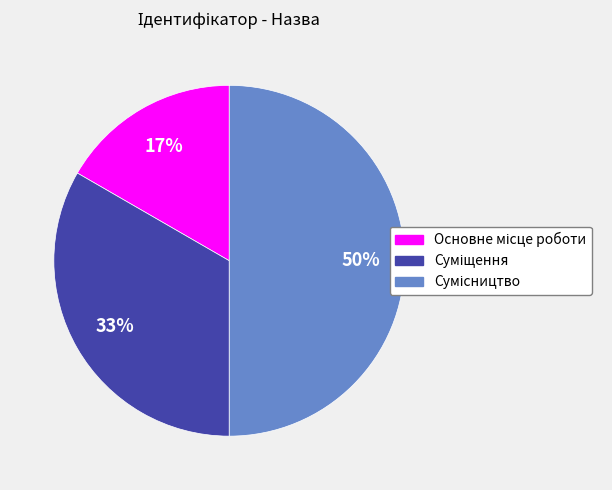

To the nearest percent, what is the average slice percentage?

33%